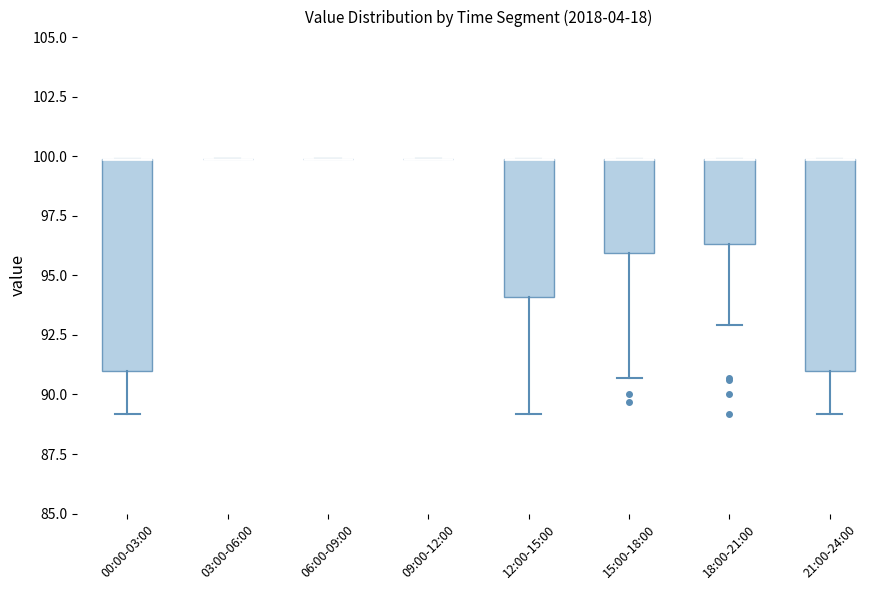

Reading left to right, read every box against the y-axis: the position of its median line, the range the box covers, and the ends of its whiskers. The values are not printed on the chart, so give them approximately, as read against the axis.

00:00-03:00: median 100.0 (drawn on the box's upper edge), box 91.0 to 100.0, whiskers 89.0 to 100.0
03:00-06:00: box collapsed to a line at 100.0, whiskers 100.0 to 100.0
06:00-09:00: box collapsed to a line at 100.0, whiskers 100.0 to 100.0
09:00-12:00: box collapsed to a line at 100.0, whiskers 100.0 to 100.0
12:00-15:00: median 100.0 (drawn on the box's upper edge), box 94.0 to 100.0, whiskers 89.0 to 100.0
15:00-18:00: median 100.0 (drawn on the box's upper edge), box 96.0 to 100.0, whiskers 90.5 to 100.0
18:00-21:00: median 100.0 (drawn on the box's upper edge), box 96.5 to 100.0, whiskers 93.0 to 100.0
21:00-24:00: median 100.0 (drawn on the box's upper edge), box 91.0 to 100.0, whiskers 89.0 to 100.0